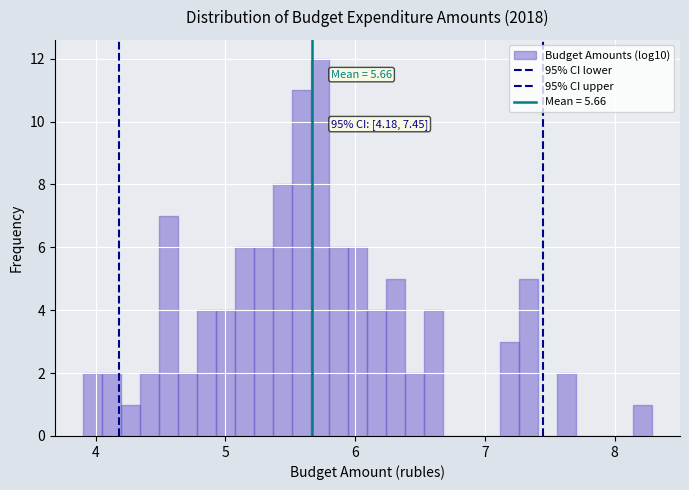

Around what value on the x-axis is the tallest bar? Give the approximate position of its centre, as read against the axis.

5.7